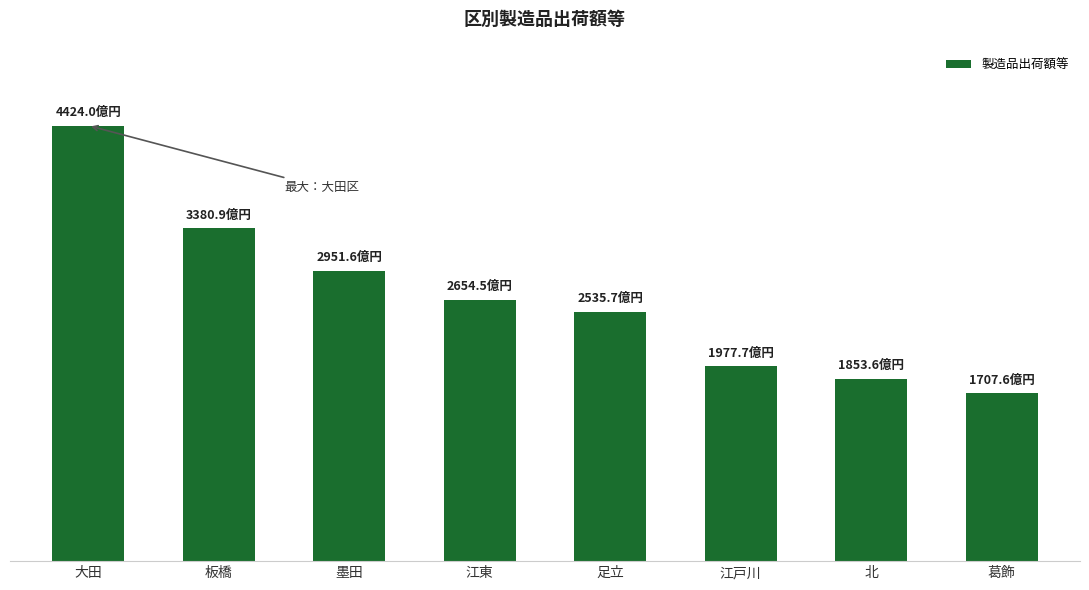

What is the minimum value shown in the chart?

17075668